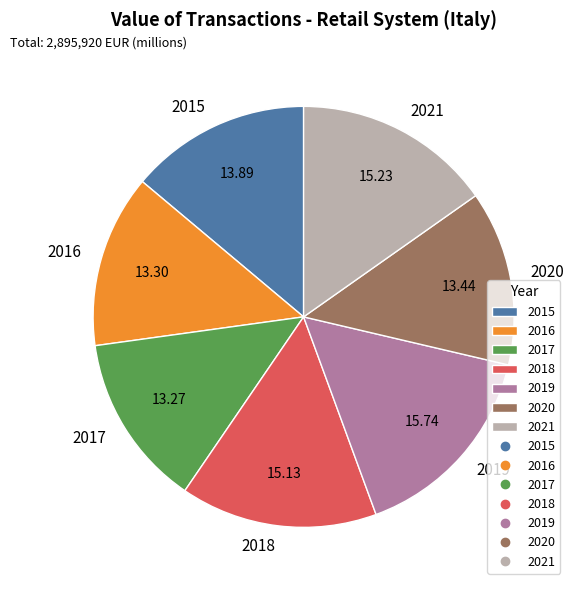

Is the sum of 2019 and 2021 greater than half?

No